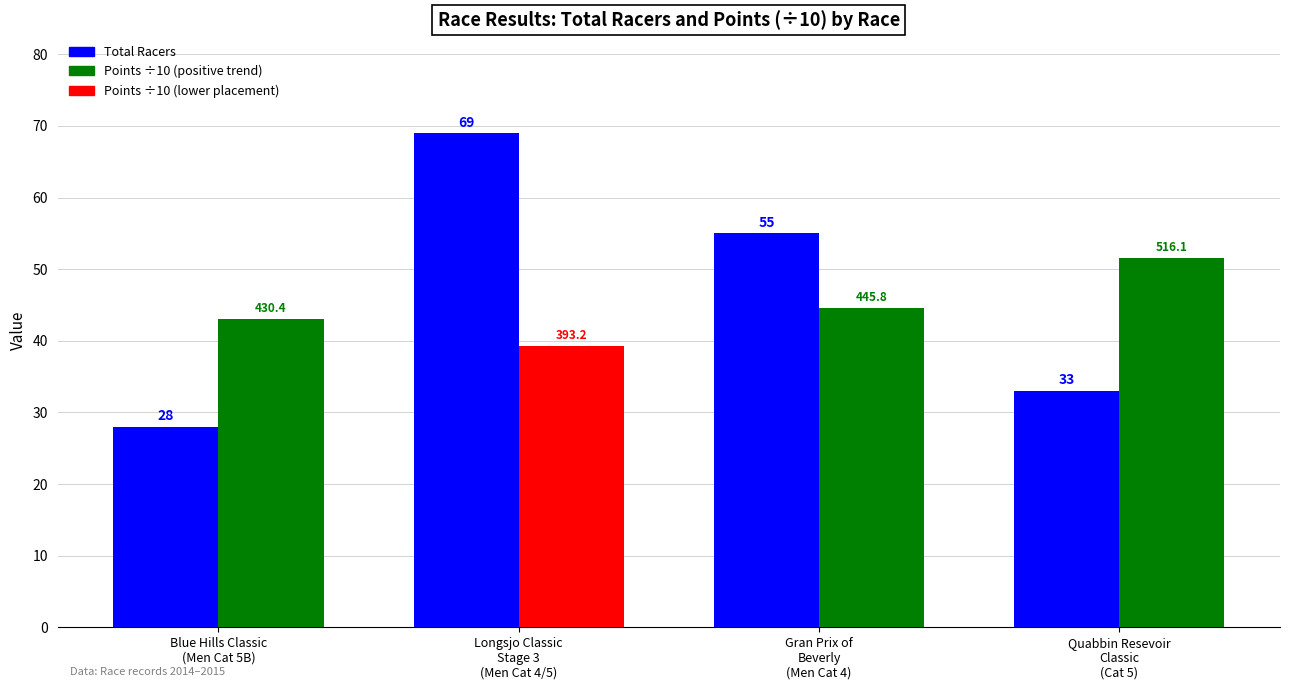

What is the smallest value displayed?

28.0